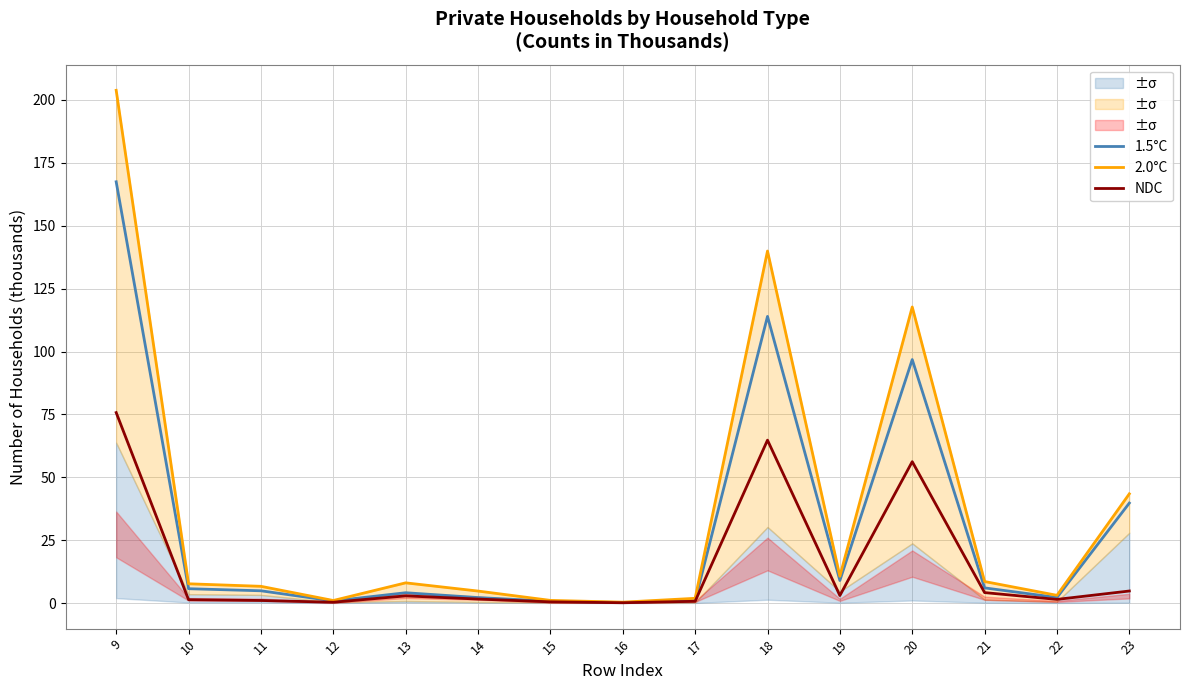

What is the value of the 1.5°C point at the 9th from the left?

1.0